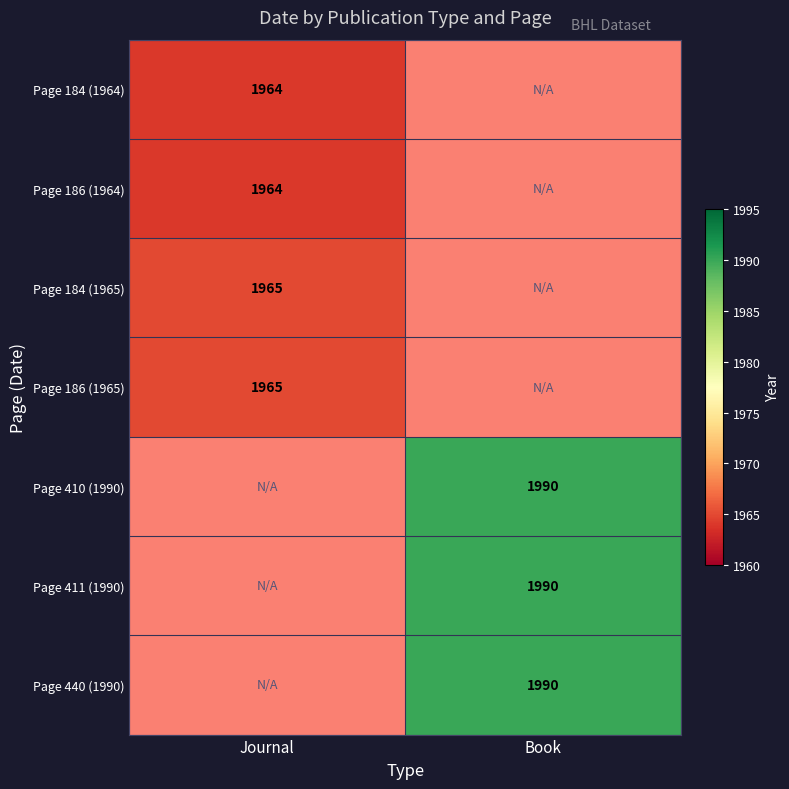

The Page 411 (1990) series shows 3536 at Book. True or false?

False